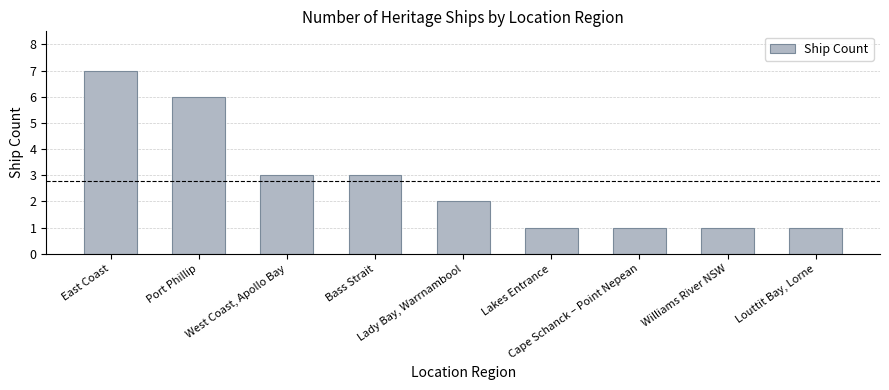

Count the values in the range 1 to 3.

7